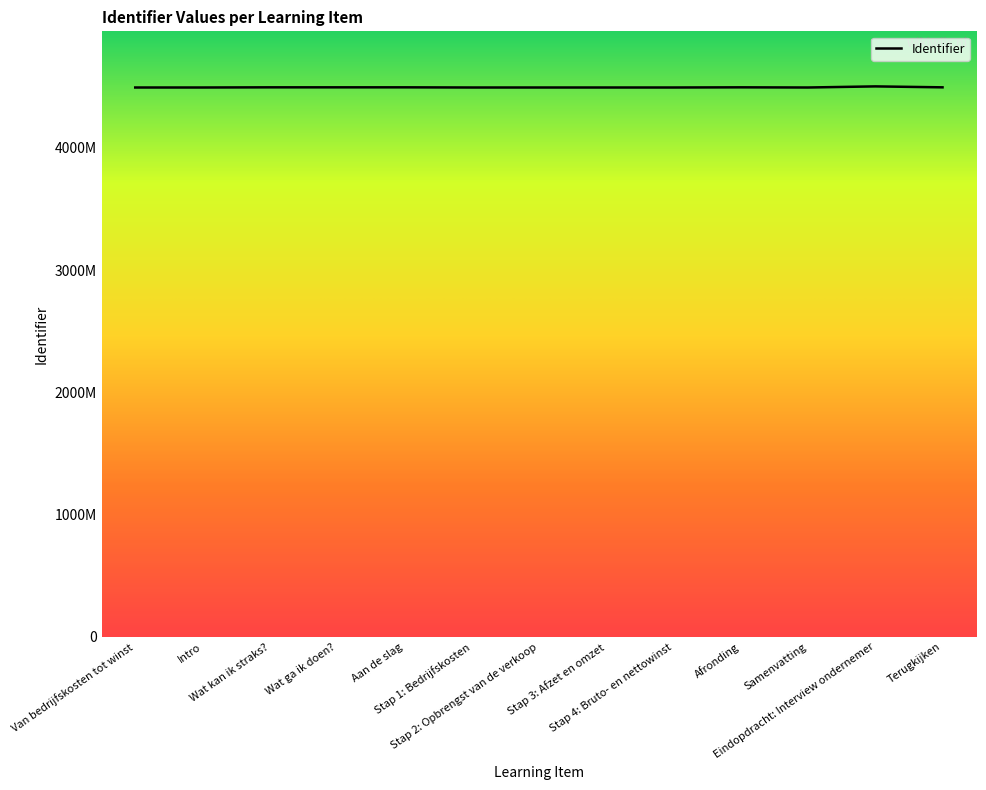

What is the label of the 7th point from the left?

Stap 2: Opbrengst van de verkoop